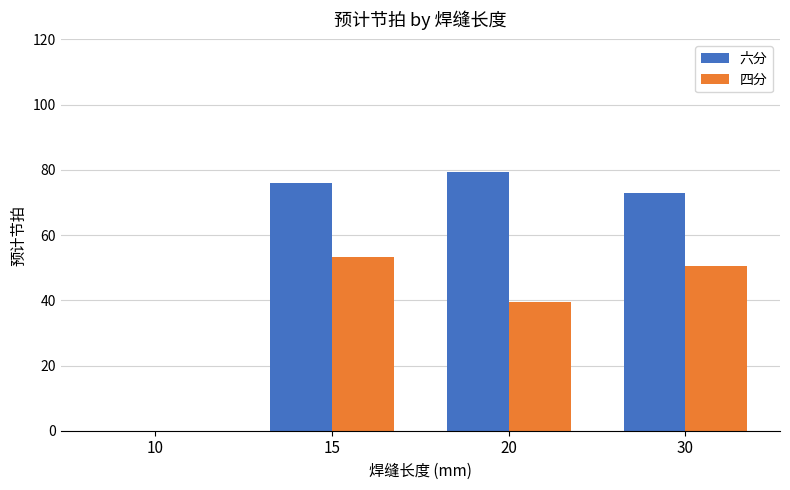

What is the maximum value for 四分?

53.2